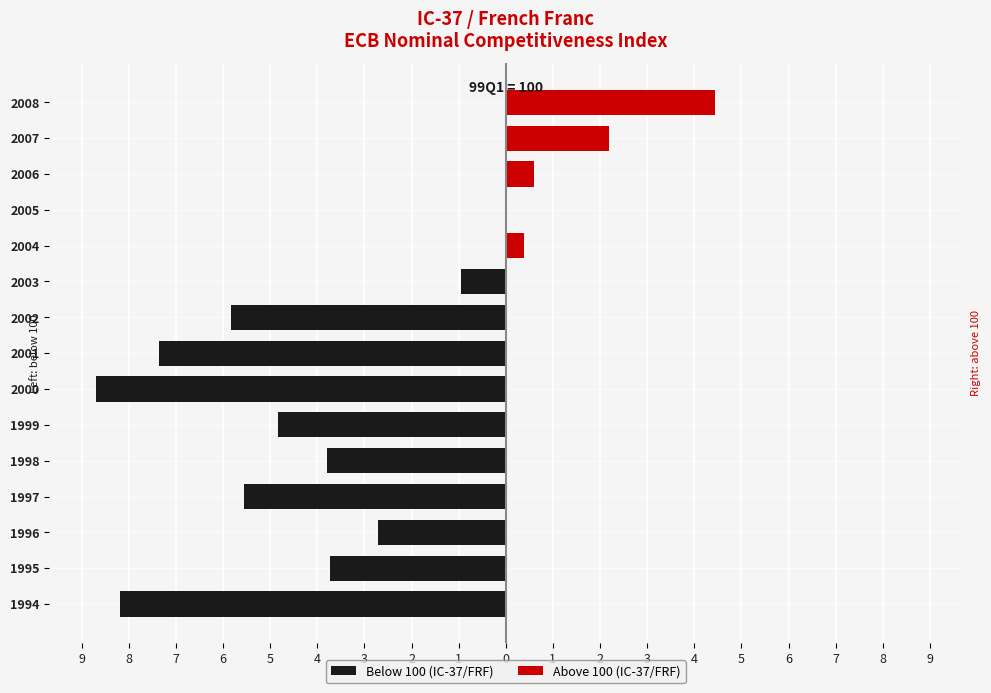

The Below 100 (IC-37/FRF) series shows -10.4 at 2002. True or false?

False